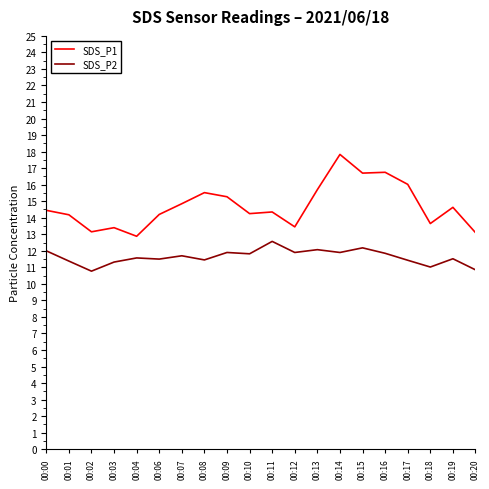

Where is the first local minimum for SDS_P1?

00:02